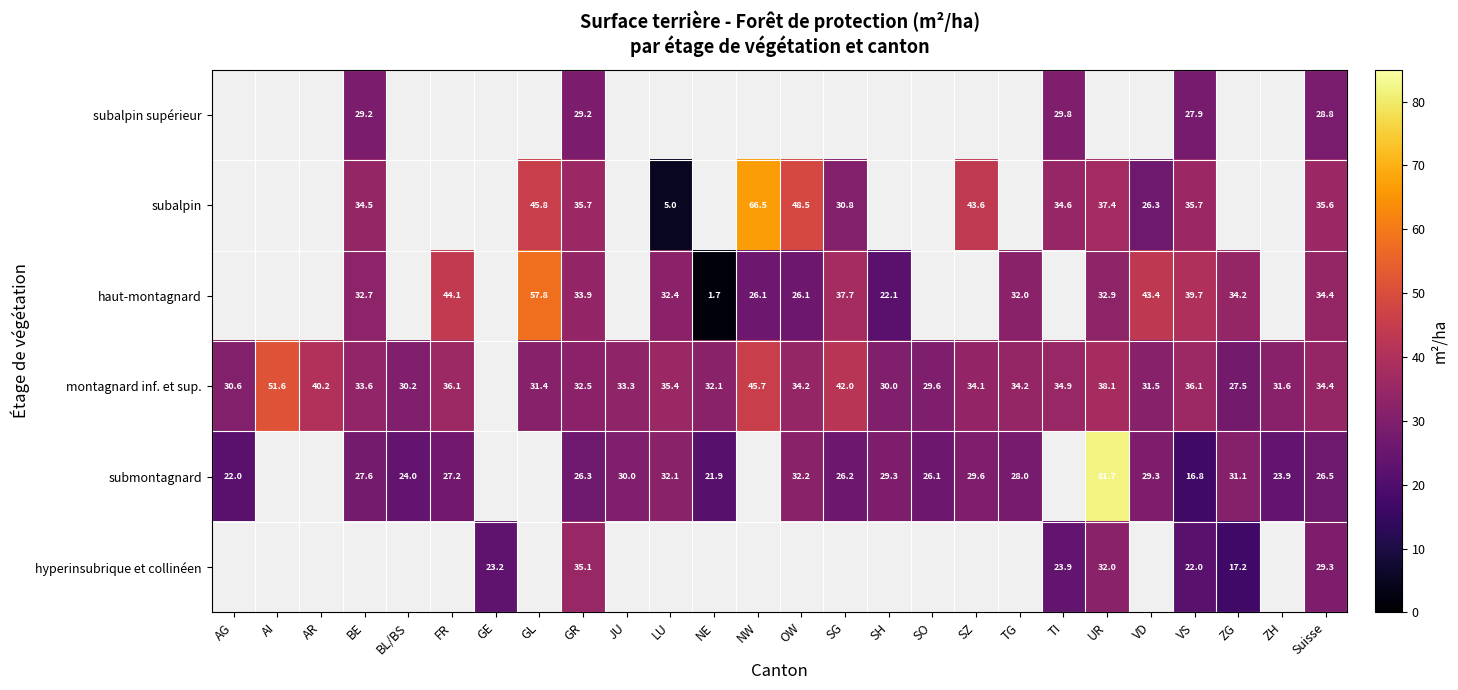

What is the sum of the haut-montagnard values at FR and OW?

70.2